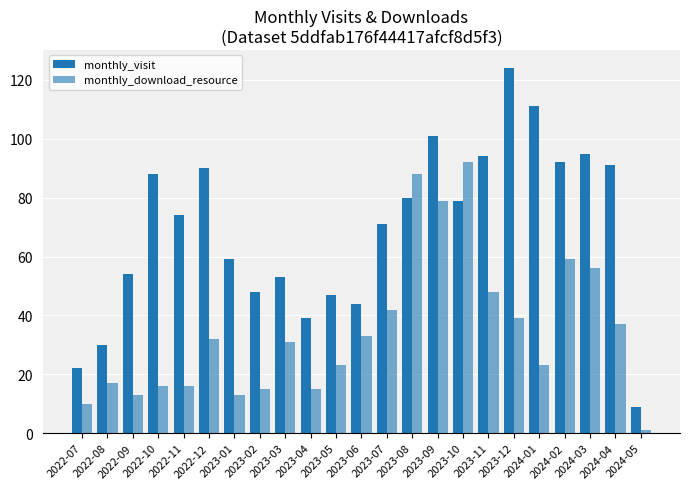

How many values in the monthly_visit series are below 74?

11